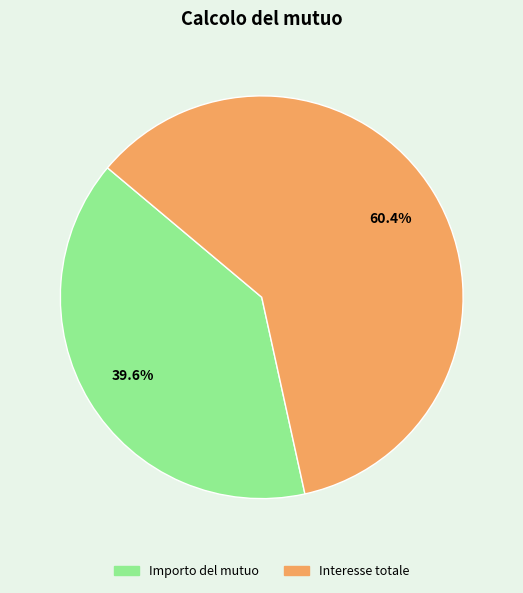

How many slices are in this pie chart?

2